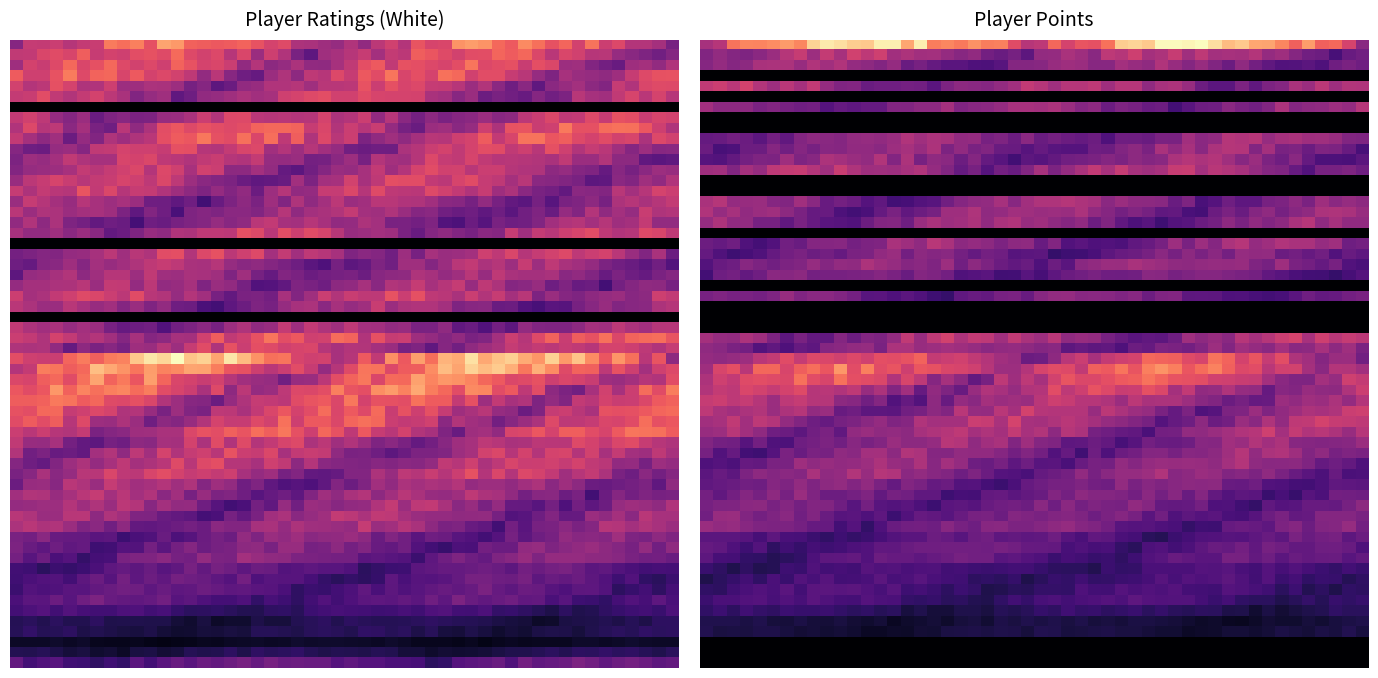

Which has a higher value, 5 or 4?

4